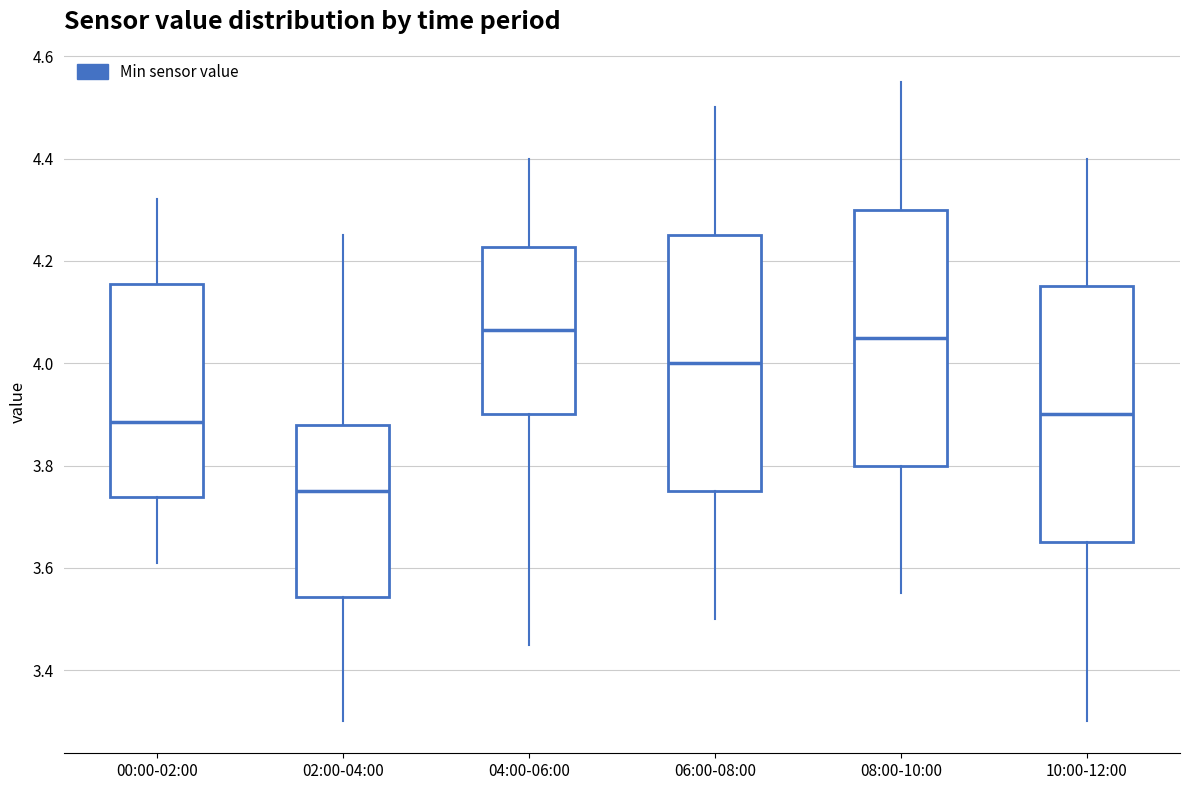

Reading left to right, transcribe this box plot: for each box, give where its median line is, the range the box spans, and where its two whiskers end, as read against the y-axis. The values are not printed on the chart, so give them approximately, as read against the axis.

00:00-02:00: median 3.88, box 3.74 to 4.16, whiskers 3.62 to 4.32
02:00-04:00: median 3.76, box 3.54 to 3.88, whiskers 3.30 to 4.26
04:00-06:00: median 4.06, box 3.90 to 4.22, whiskers 3.46 to 4.40
06:00-08:00: median 4.00, box 3.76 to 4.26, whiskers 3.50 to 4.50
08:00-10:00: median 4.06, box 3.80 to 4.30, whiskers 3.56 to 4.56
10:00-12:00: median 3.90, box 3.66 to 4.16, whiskers 3.30 to 4.40